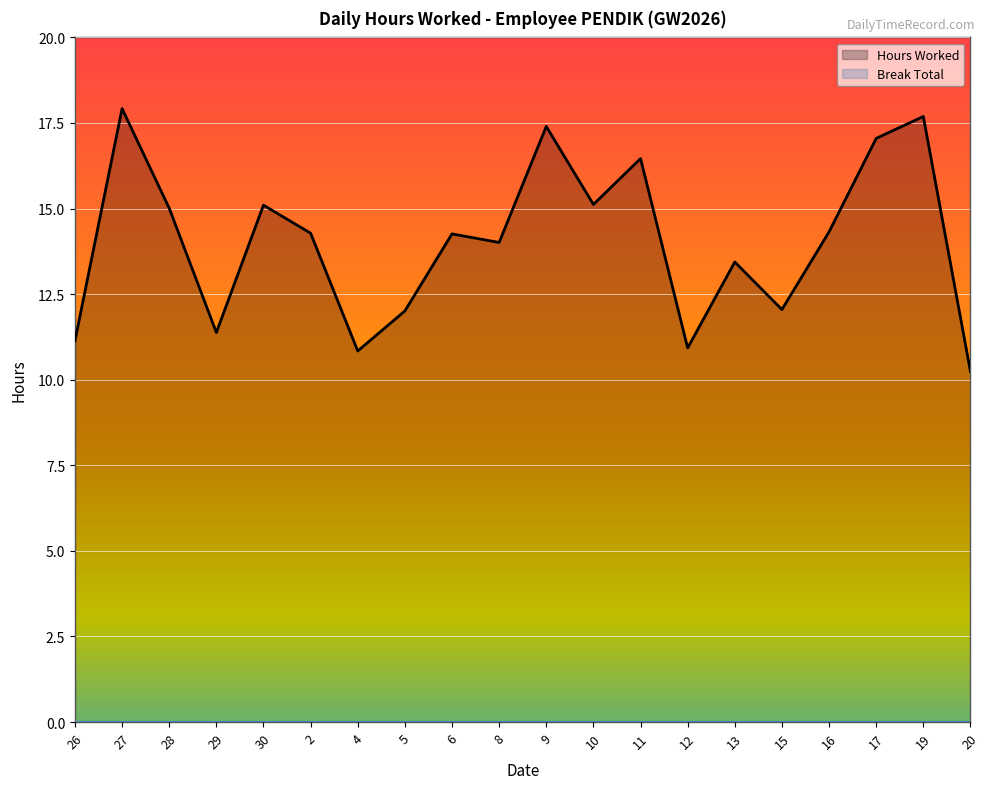

What is the label of the 8th point from the left?

5